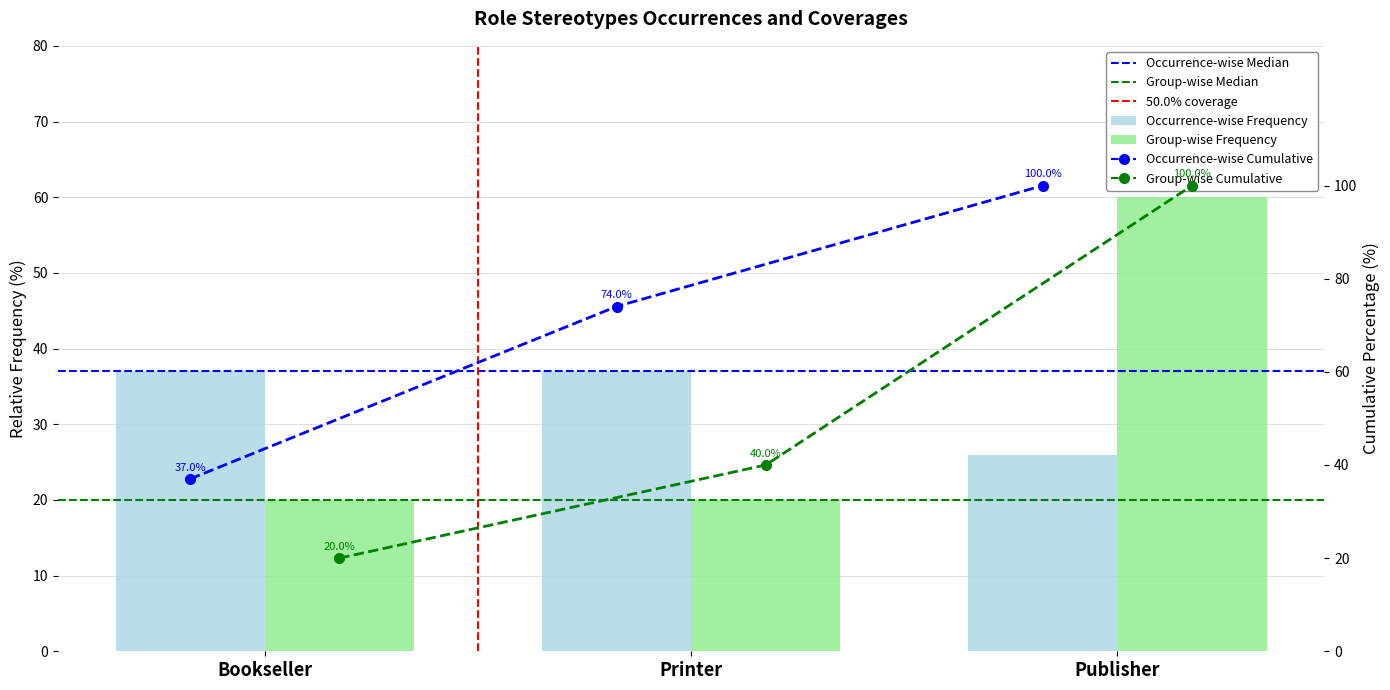

Reading right to left, extract all data points from this chart.

Title Id: 26.0	37.0	37.0
Volumes: 60.0	20.0	20.0